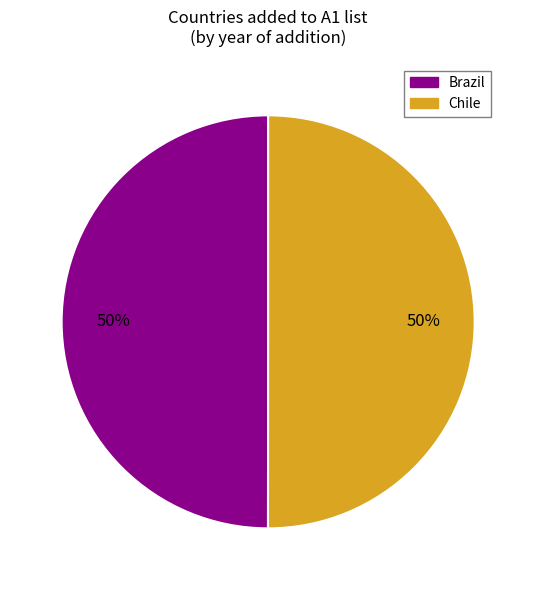

To the nearest percent, what is the combined percentage of Brazil and Chile?

100%